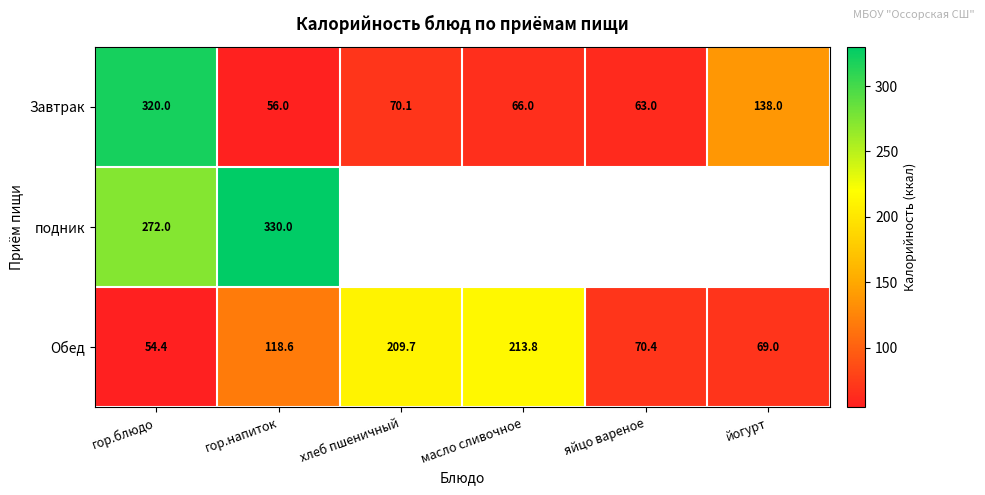

At which label does Обед reach its peak?

масло сливочное